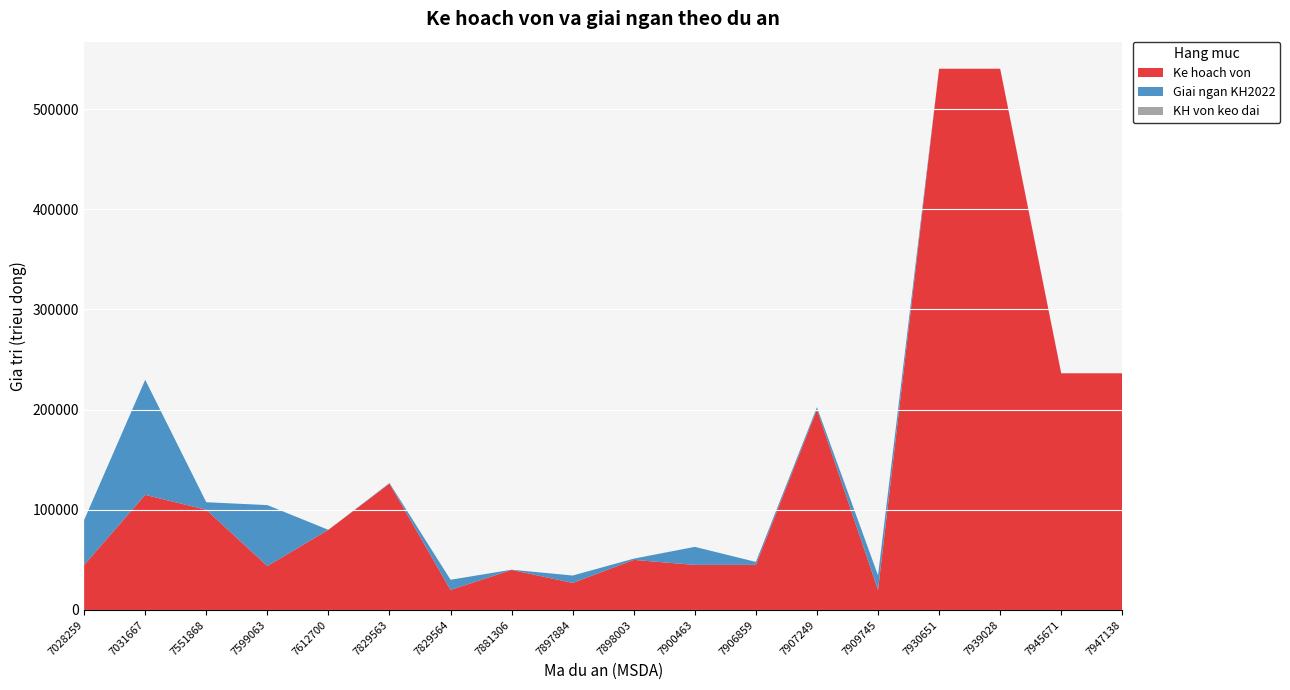

Reading left to right, transcribe all the data shown in this chart.

Ke hoach von: 44880.0	114883.0	100000.0	43886.0	80000.0	126114.0	20000.0	40000.0	27000.0	50000.0	45000.0	45000.0	200000.0	20000.0	540229.0	540229.0	236239.0	236239.0
Giai ngan KH2022: 44880.0	114882.6	7563.4	60797.7	0.0	600.5	10163.5	200.6	7389.2	1238.2	18002.7	2962.0	2357.0	14569.1	0.0	0.0	0.0	0.0
KH von keo dai: 0.0	0.0	0.0	0.0	0.0	0.0	0.0	0.0	0.0	0.0	0.0	0.0	0.0	0.0	0.0	0.0	0.0	0.0